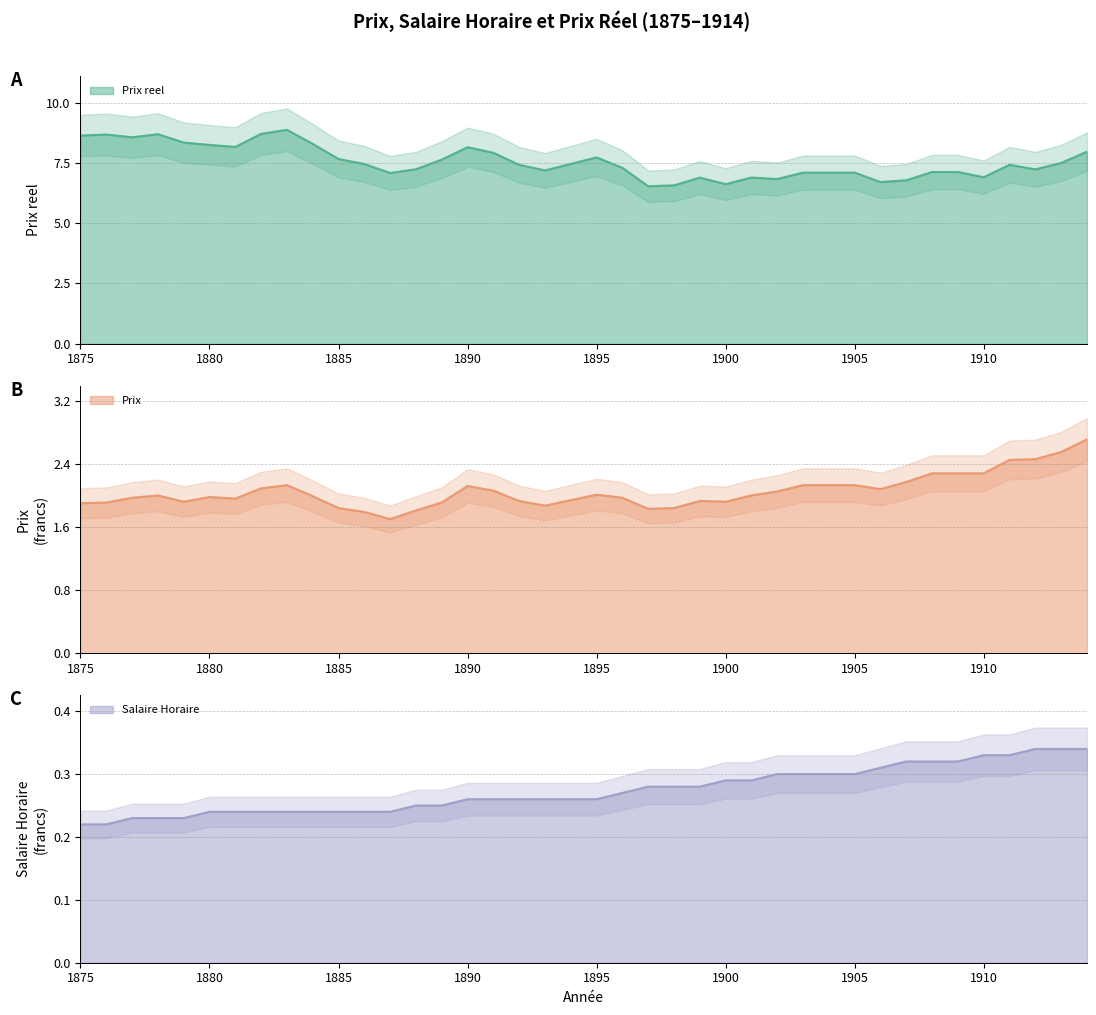

Is it true that Prix reel equals 7.2 at 1893?

True